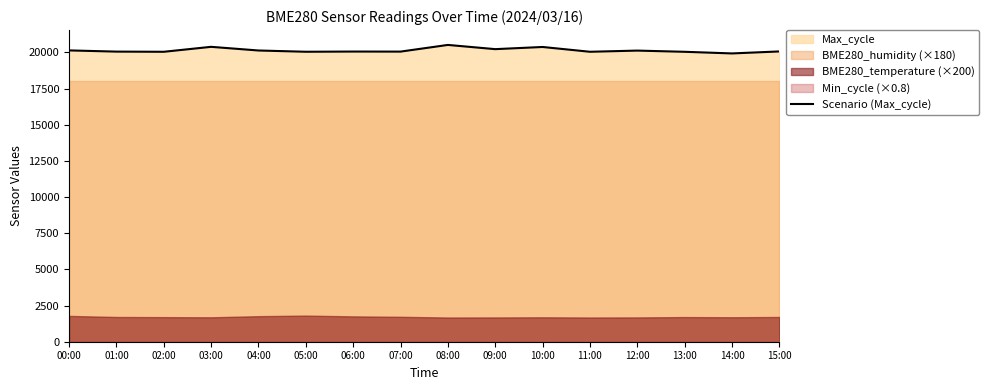

What is the difference between the maximum and minimum values?

588